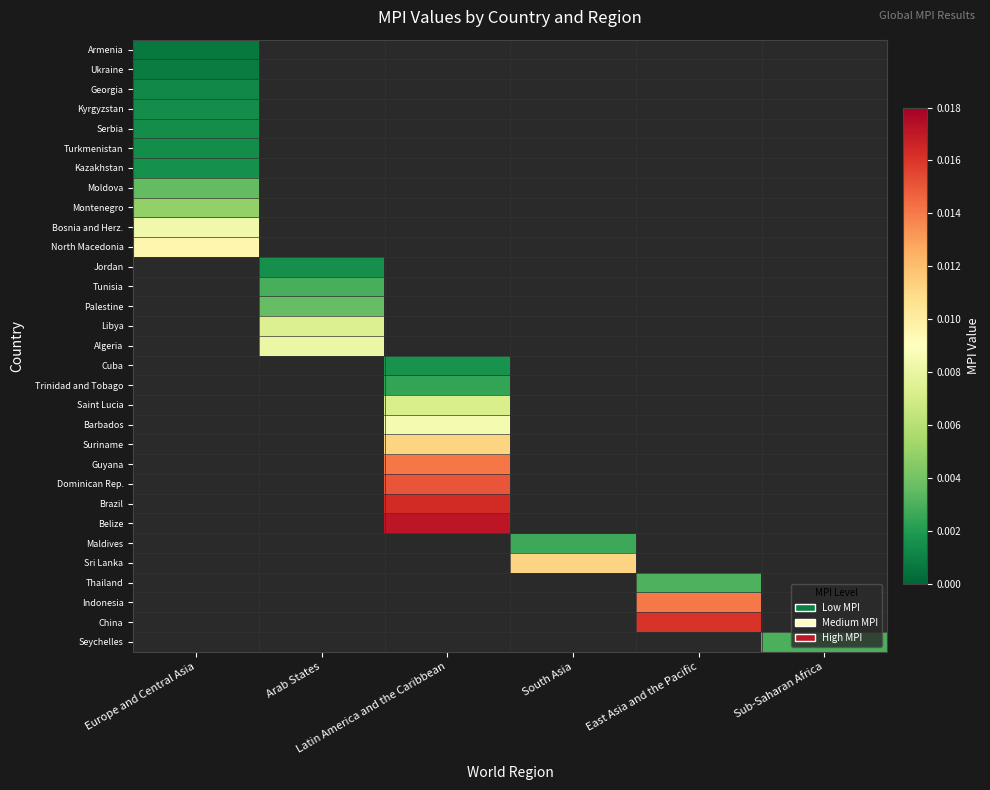

Is the value of Seychelles at Sub-Saharan Africa greater than the value of Armenia at South Asia?

No